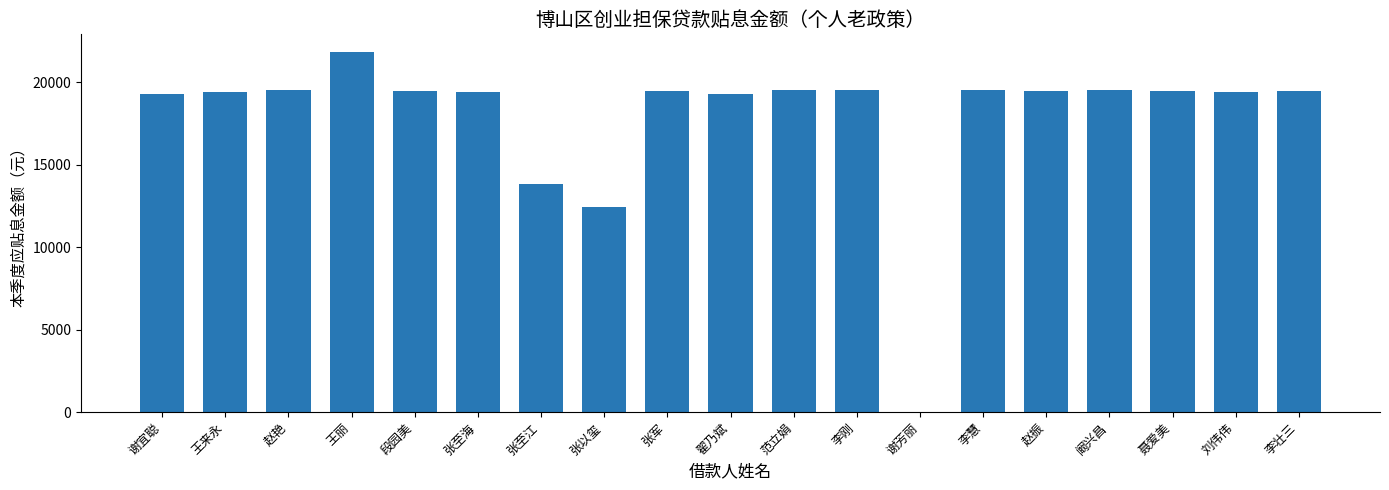

Between 赵振 and 张至江, which is larger?

赵振